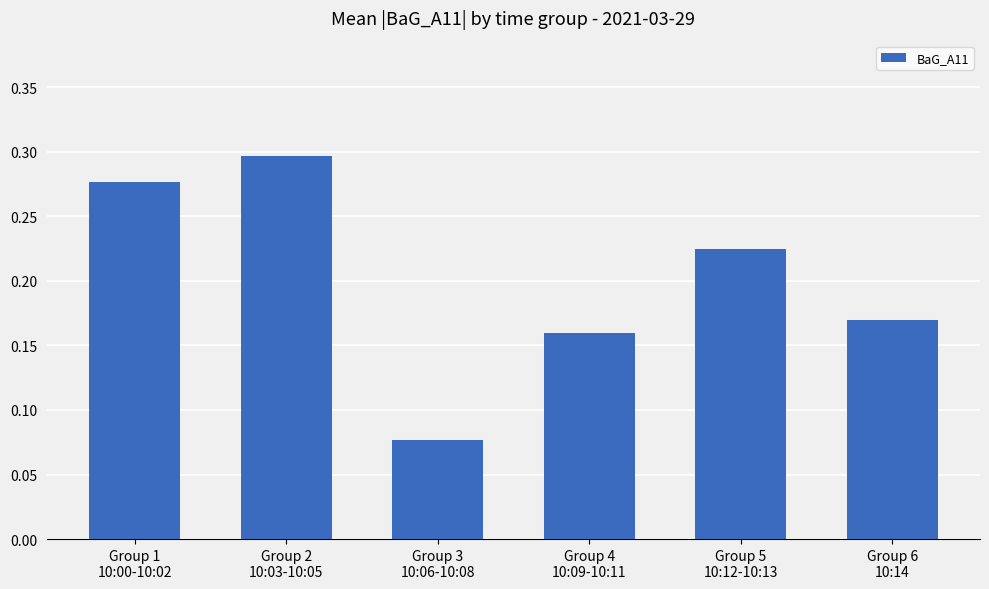

The chart shows a value of 0.3 at Group 2
10:03-10:05. True or false?

True